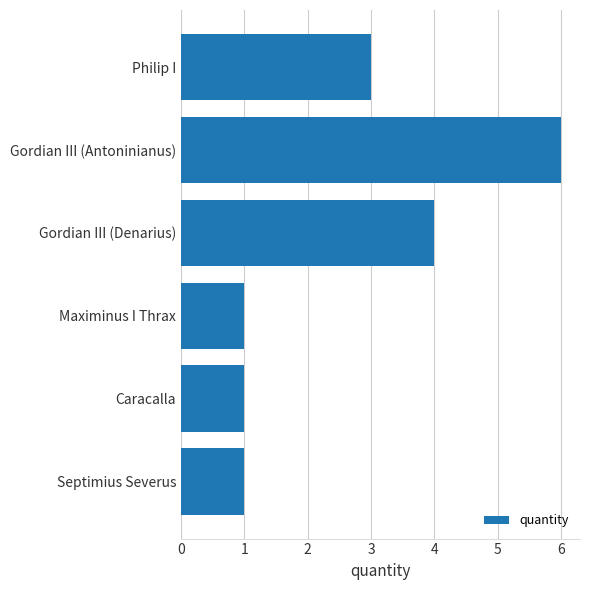

The chart shows a value of 4 at Gordian III (Denarius). True or false?

True